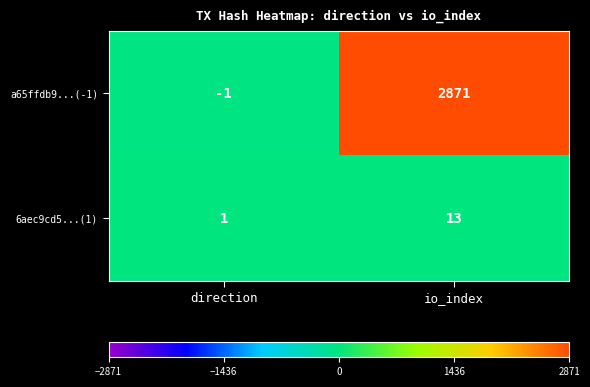

What is the sum of the 6aec9cd5...(1) values at direction and io_index?

14